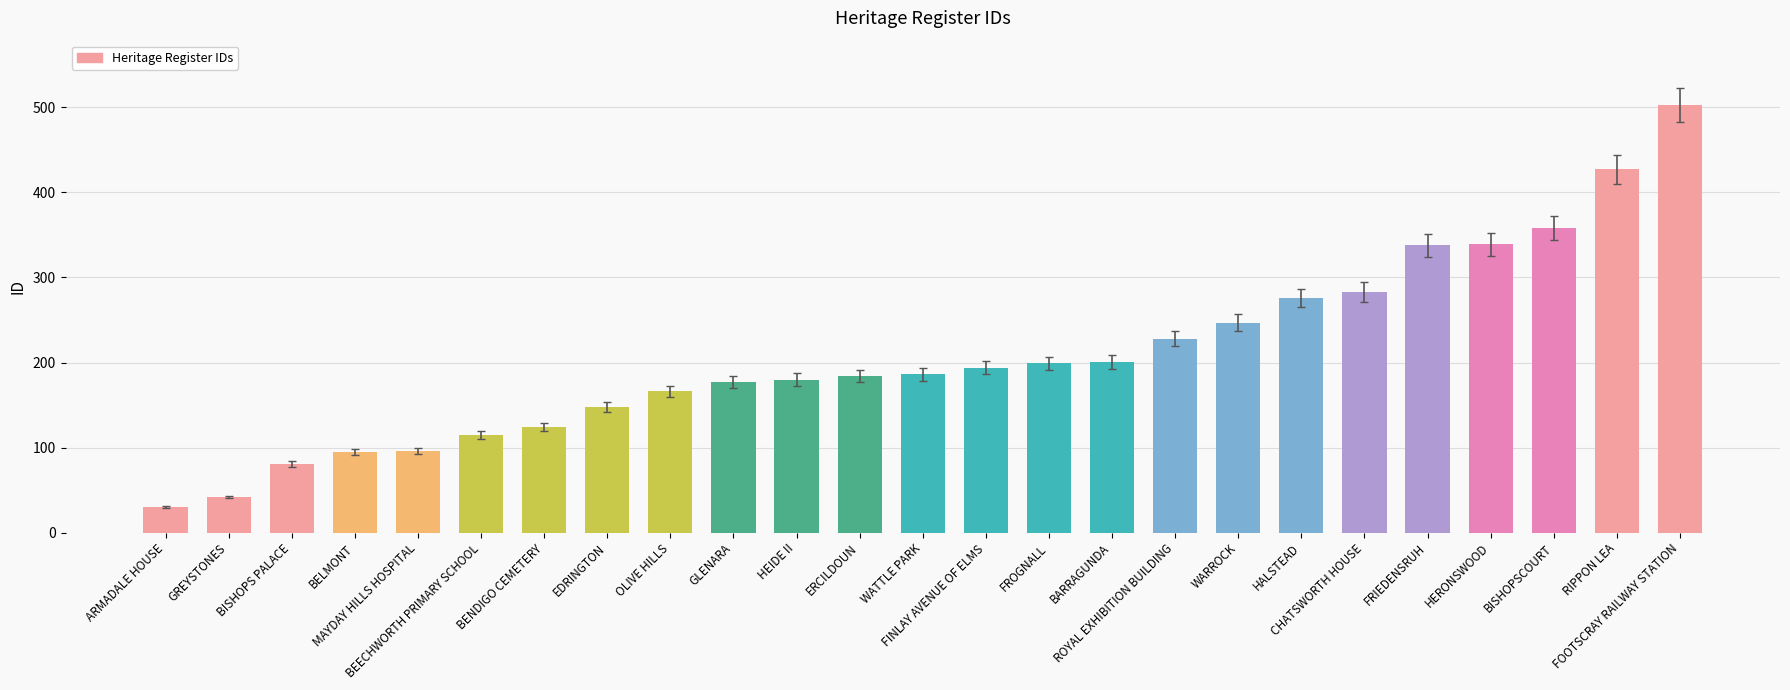

Which has a higher value, WARROCK or BELMONT?

WARROCK